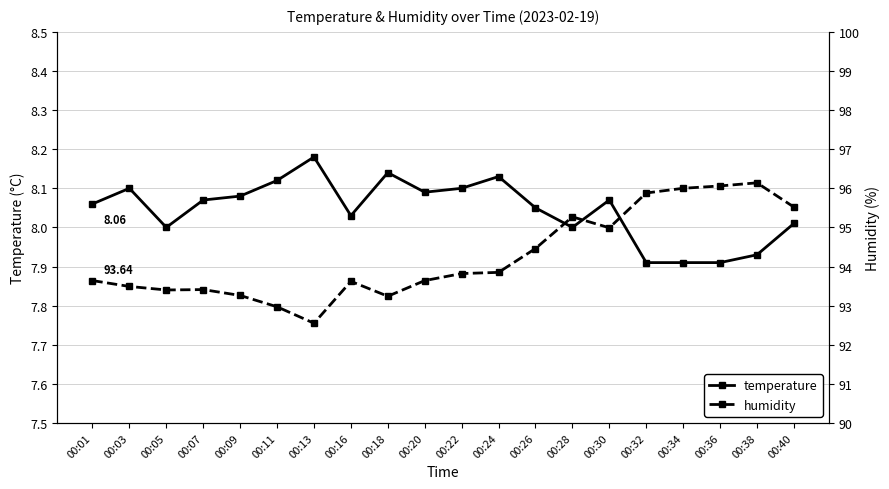

Reading right to left, transcribe all the data shown in this chart.

temperature: 00:40=8.0	00:38=7.9	00:36=7.9	00:34=7.9	00:32=7.9	00:30=8.1	00:28=8.0	00:26=8.1	00:24=8.1	00:22=8.1	00:20=8.1	00:18=8.1	00:16=8.0	00:13=8.2	00:11=8.1	00:09=8.1	00:07=8.1	00:05=8.0	00:03=8.1	00:01=8.1
humidity: 00:40=95.5	00:38=96.1	00:36=96.1	00:34=96.0	00:32=95.9	00:30=95.0	00:28=95.3	00:26=94.5	00:24=93.8	00:22=93.8	00:20=93.6	00:18=93.2	00:16=93.6	00:13=92.5	00:11=93.0	00:09=93.3	00:07=93.4	00:05=93.4	00:03=93.5	00:01=93.6